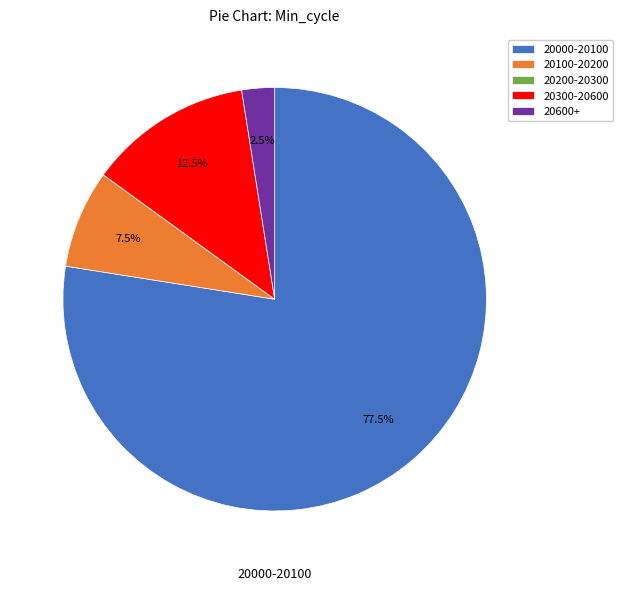

Does 20000-20100 represent more than half of the total?

Yes